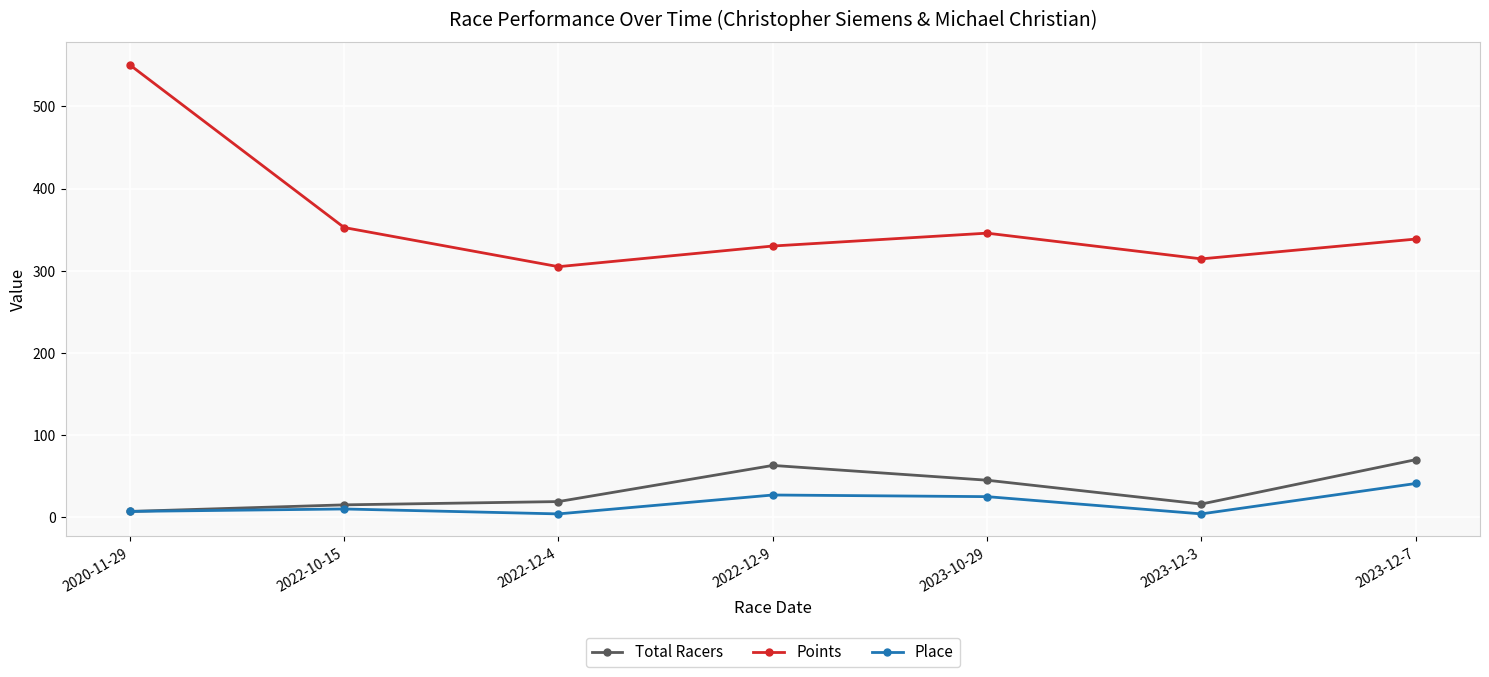

What is the maximum value shown in the chart?

550.5